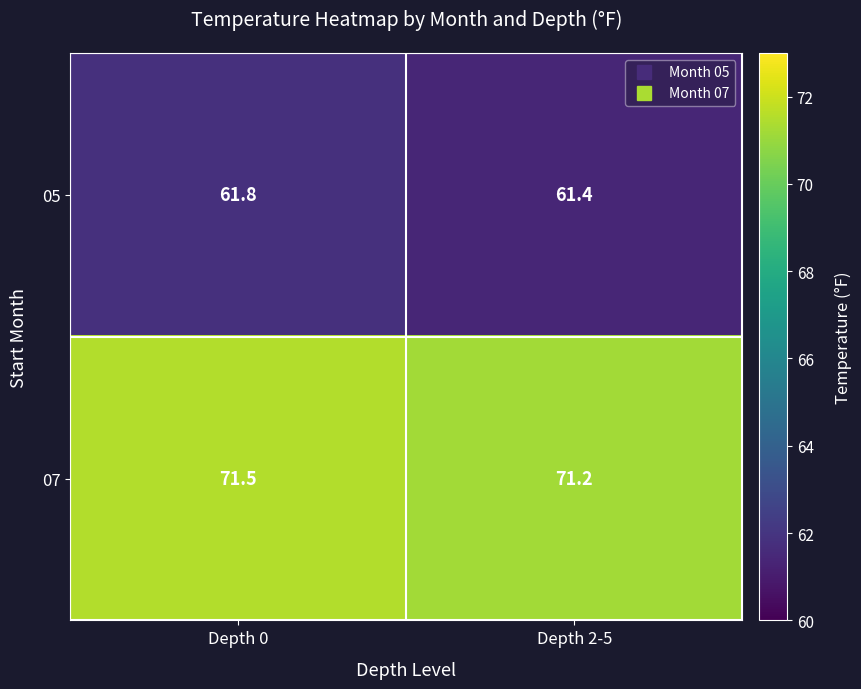

At Depth 0, list the series in order from largest to smallest.

07, 05